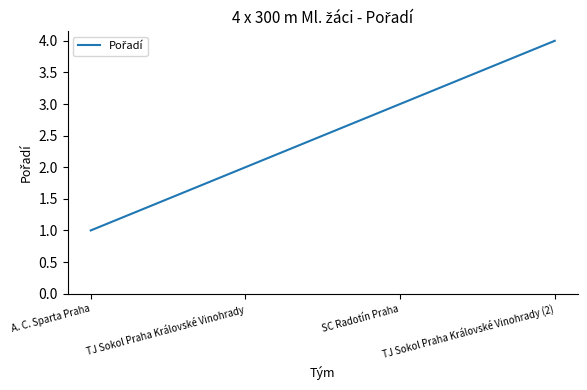

What is the maximum value shown in the chart?

4